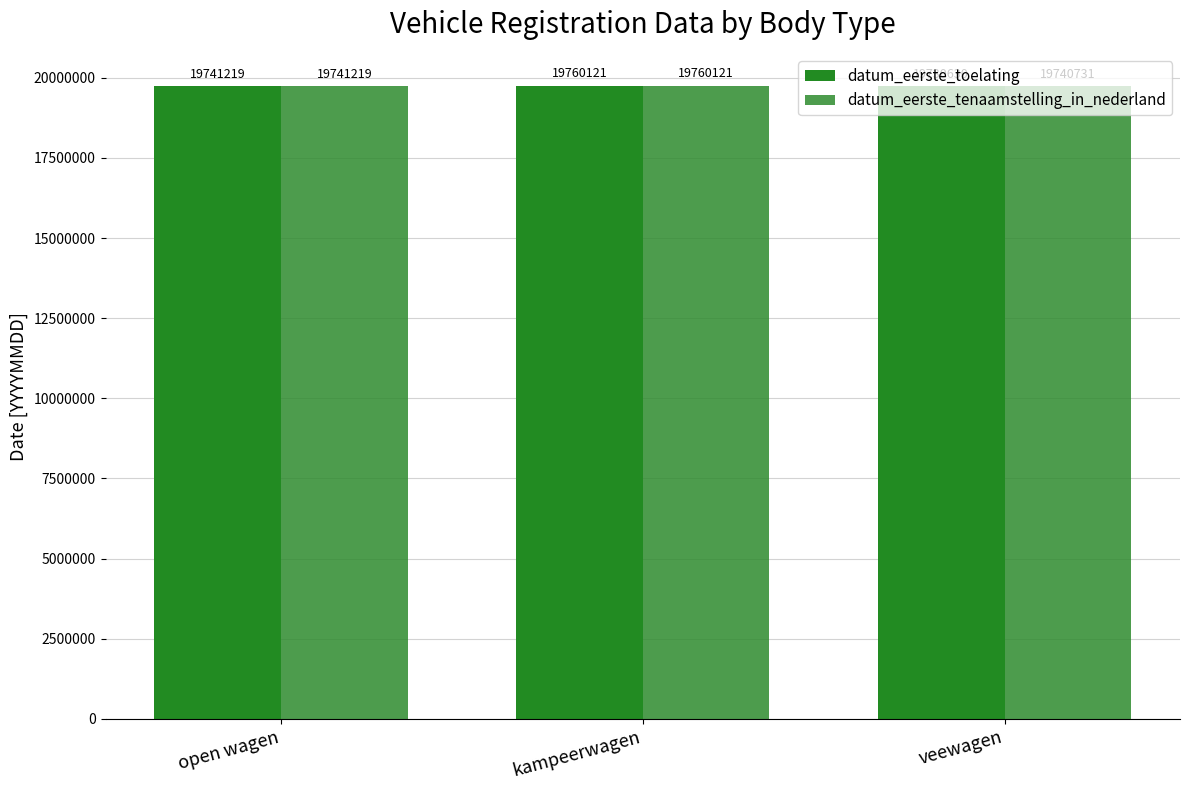

What is the maximum value for datum_eerste_tenaamstelling_in_nederland?

19760121